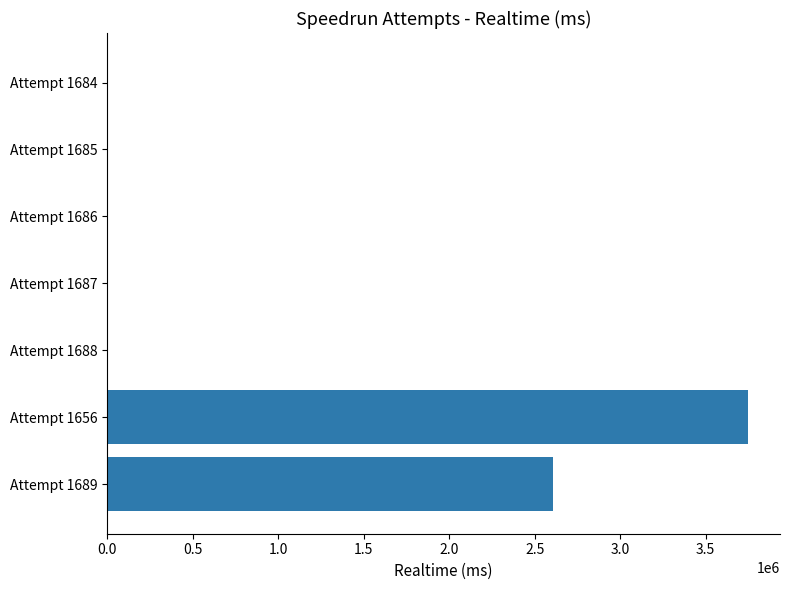

What is the greatest value displayed?

3747992